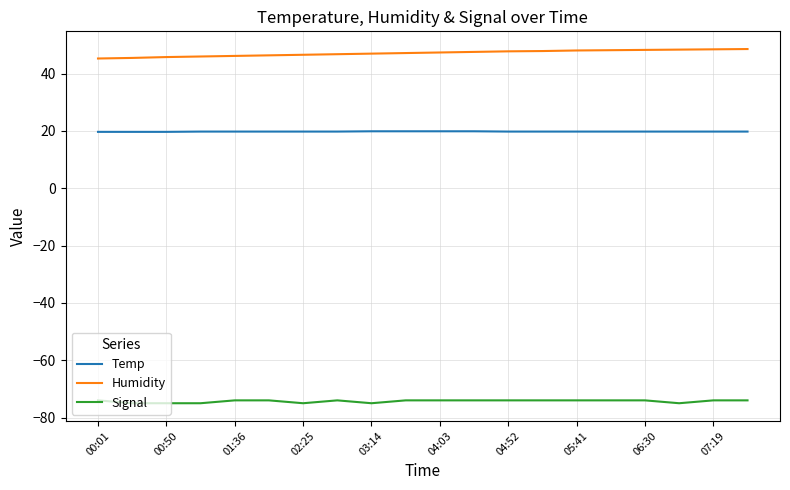

What is the sum of all Temp values?

396.1